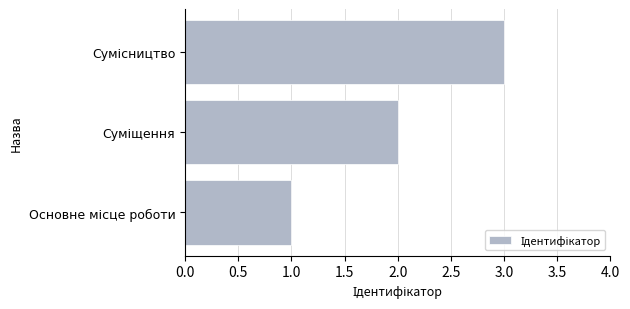

What is the sum of all values?

6